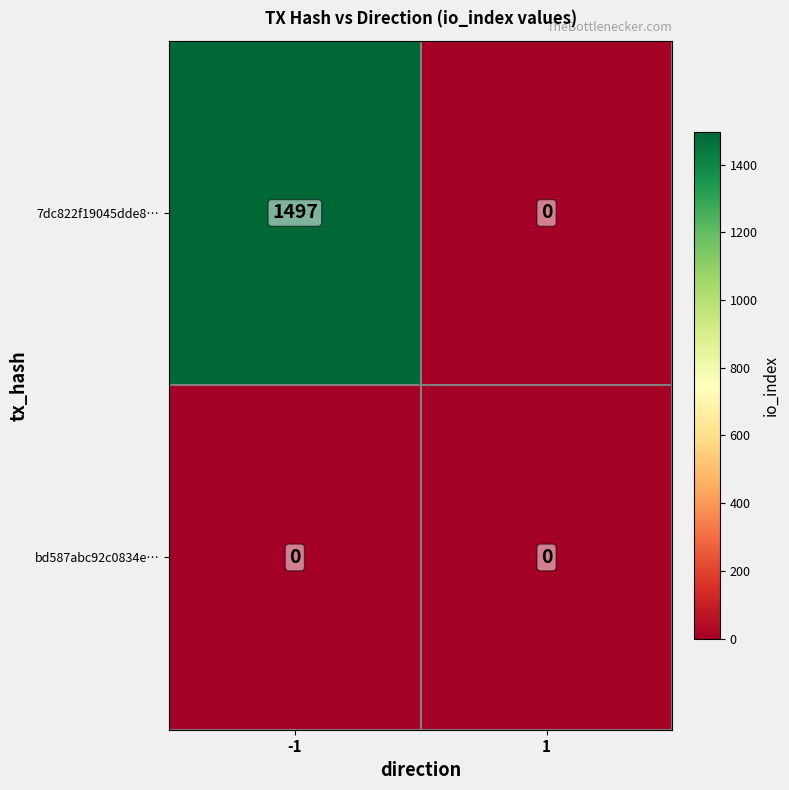

The value of 7dc822f19045dde8… at -1 is 893. True or false?

False